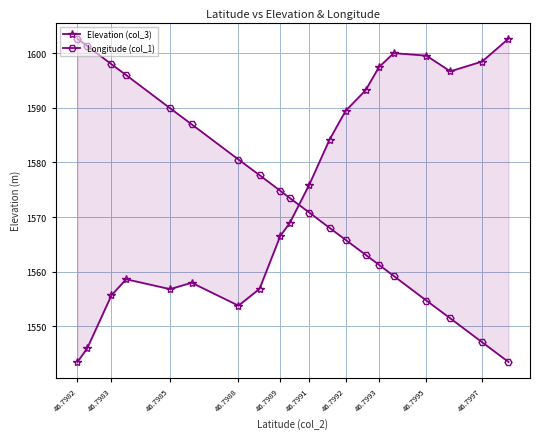

Where is Elevation (col_3) nearest to the value 1573?

46.7991